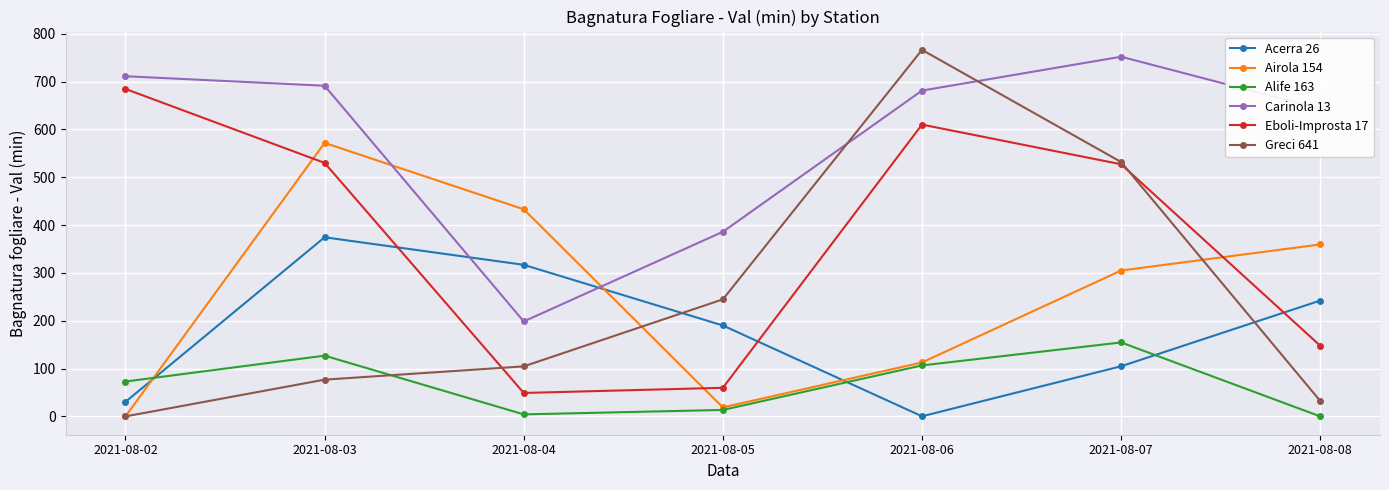

What is the total value across all series at 2021-08-05?

912.9